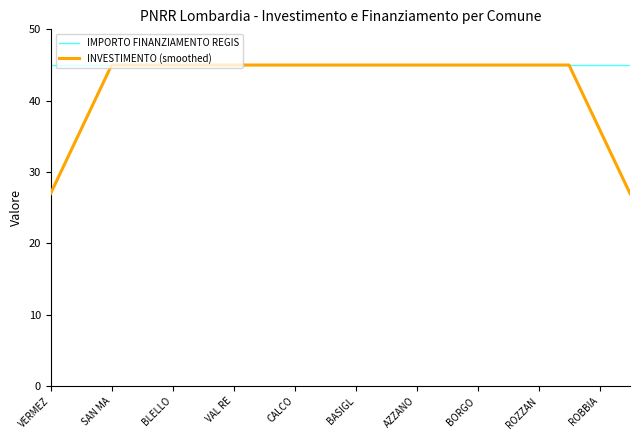

Which series has the largest total across all categories?

IMPORTO FINANZIAMENTO REGIS